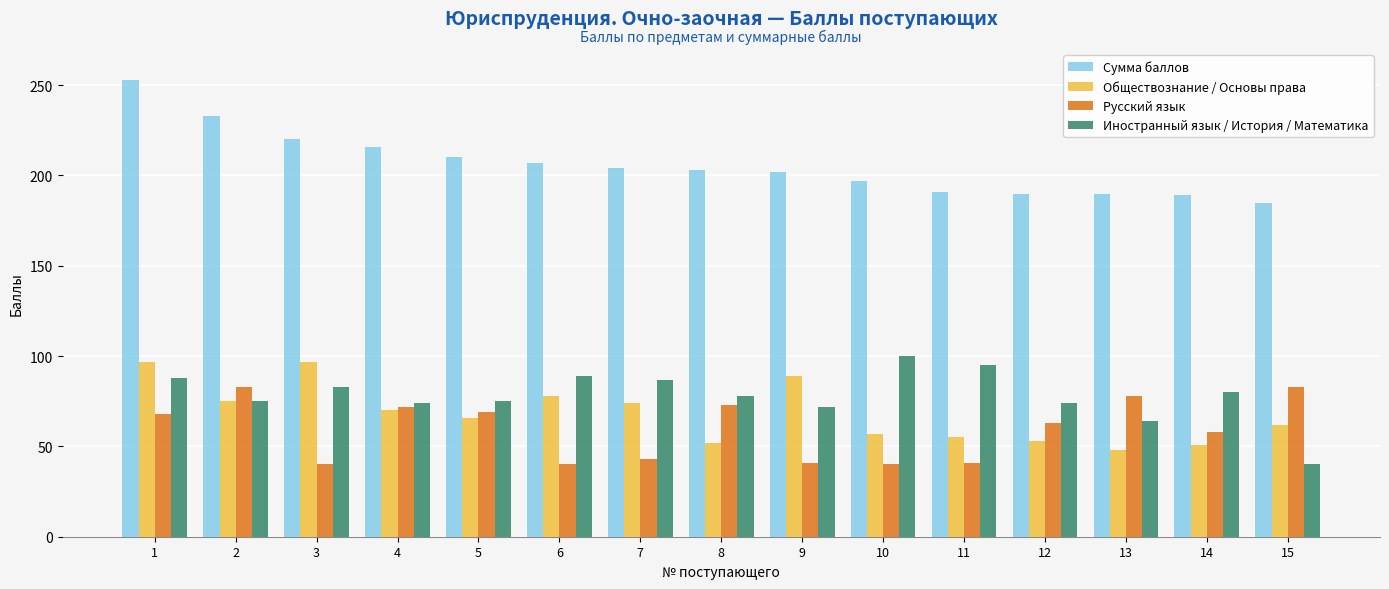

What is the difference between the maximum and minimum values in the Русский язык series?

43